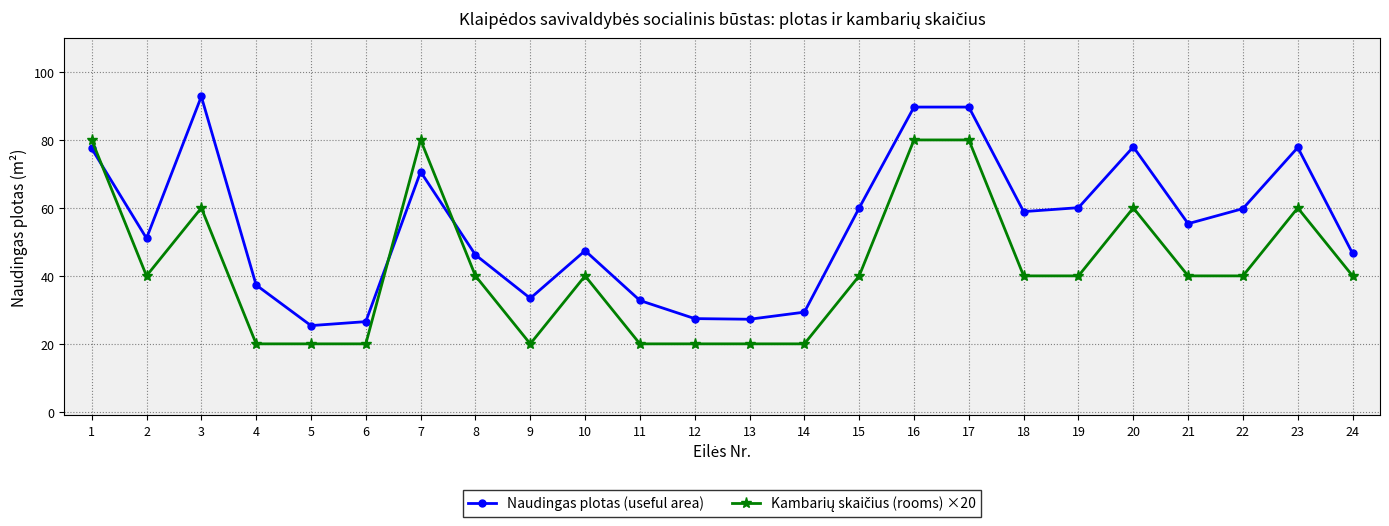

What is the difference between the highest and lowest values at 7?

9.4